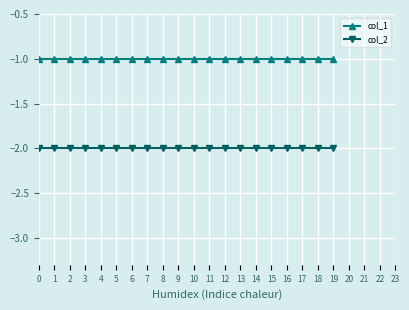

List the series in order of their overall mean, highest first.

col_1, col_2